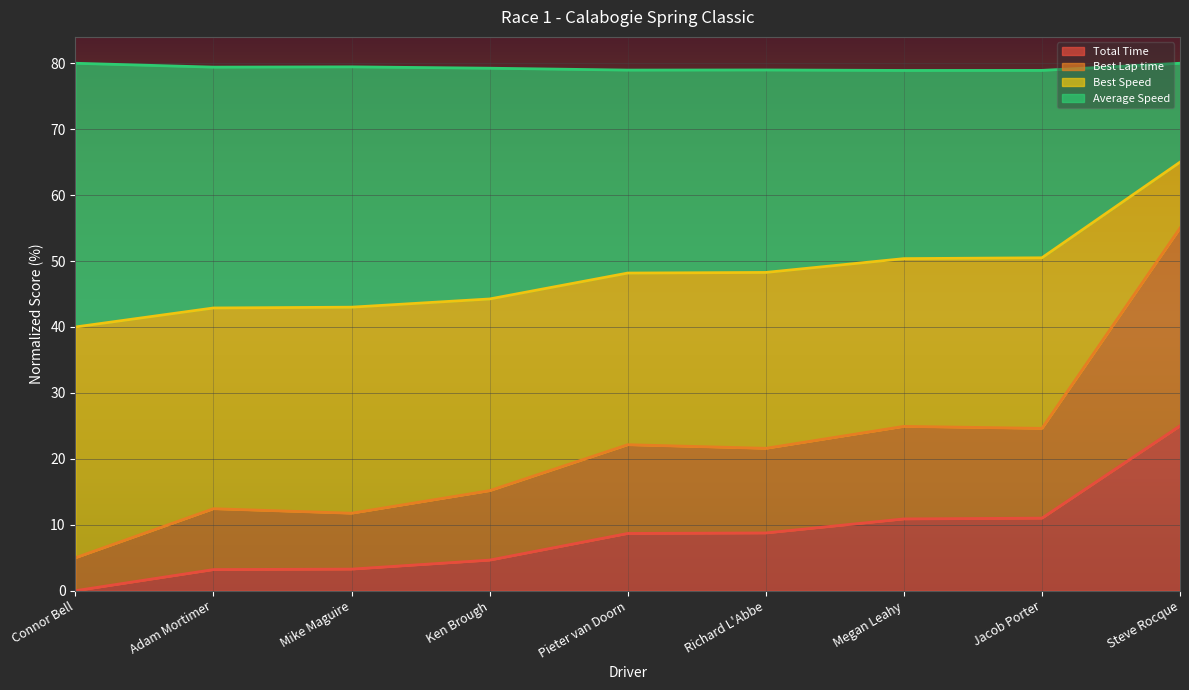

Where is the first local maximum for Best Lap time?

Adam Mortimer